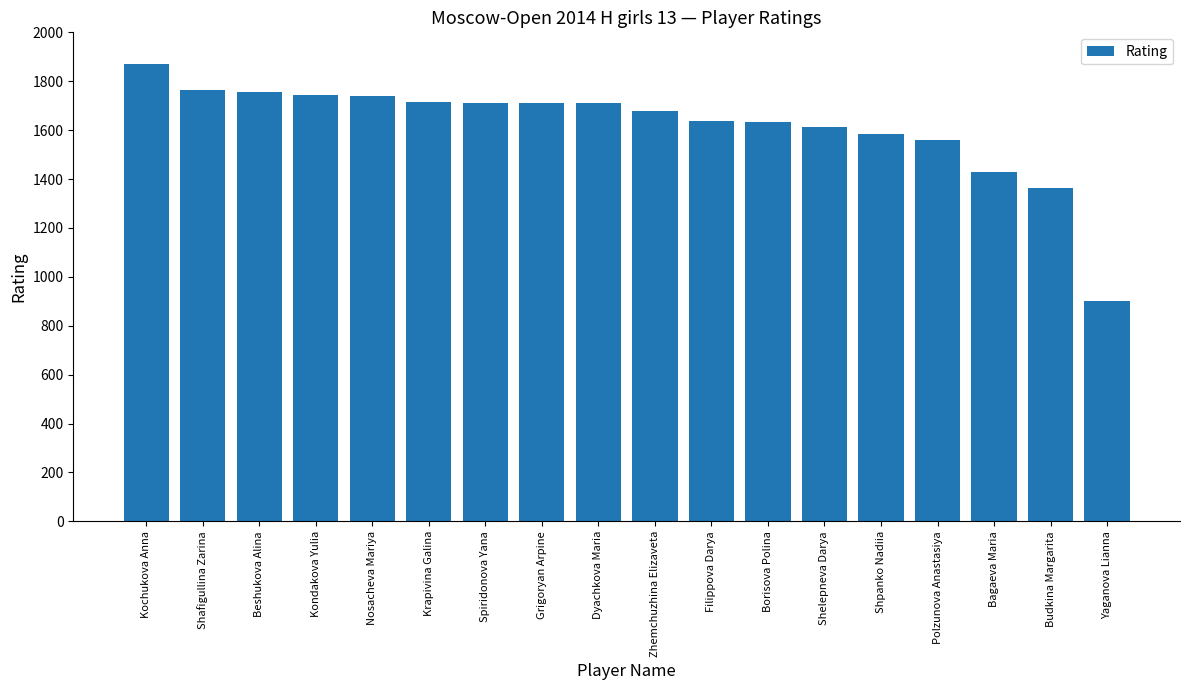

What is the maximum value shown in the chart?

1869